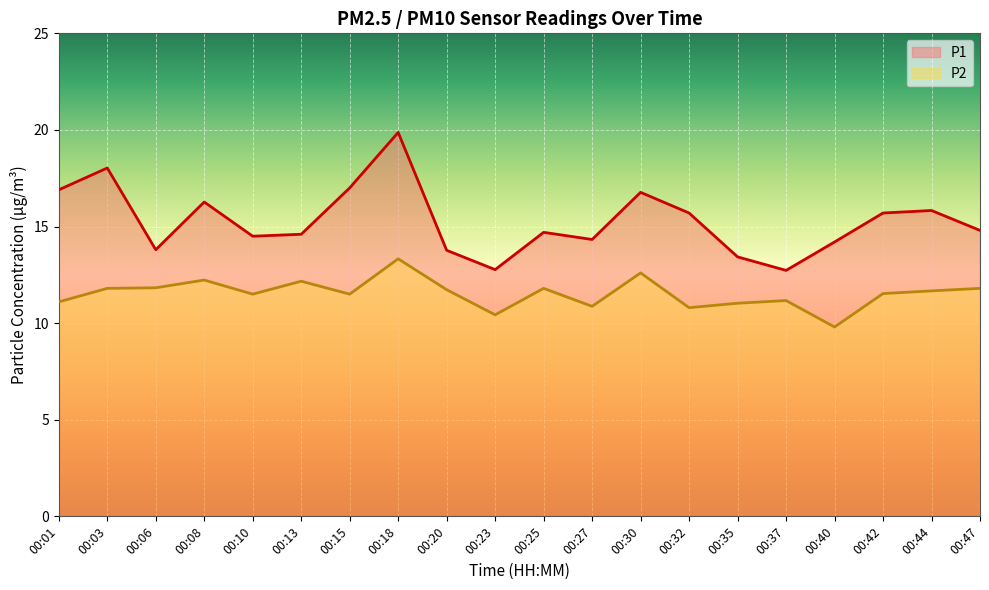

Reading left to right, list all the values displayed in this chart.

P1: 16.9	18.0	13.8	16.3	14.5	14.6	17.0	19.9	13.8	12.8	14.7	14.3	16.8	15.7	13.4	12.7	14.2	15.7	15.8	14.8
P2: 11.1	11.8	11.8	12.2	11.5	12.2	11.5	13.3	11.7	10.4	11.8	10.9	12.6	10.8	11.0	11.2	9.8	11.5	11.7	11.8